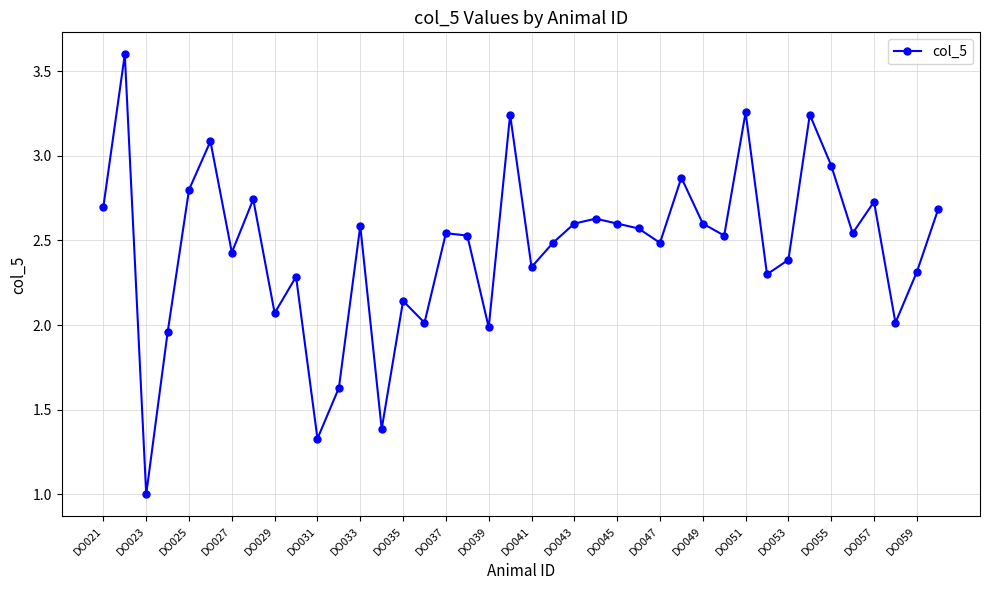

True or false: the data has more than 0 interior local peaks.

True